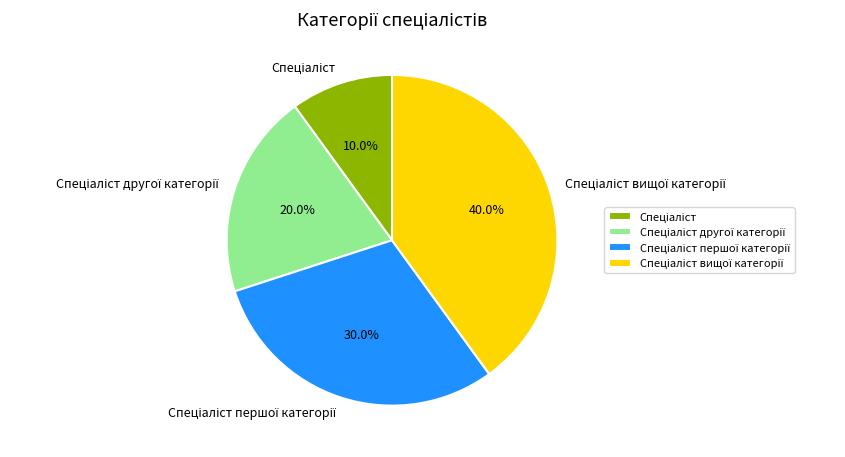

Does any single category account for the majority?

No